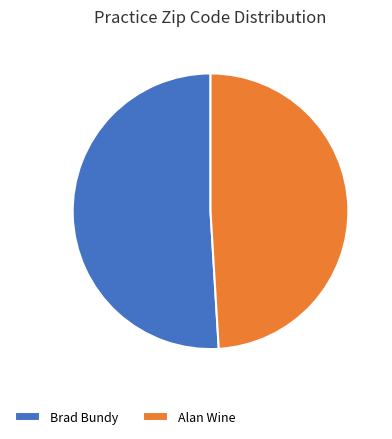

Does any single category account for the majority?

Yes